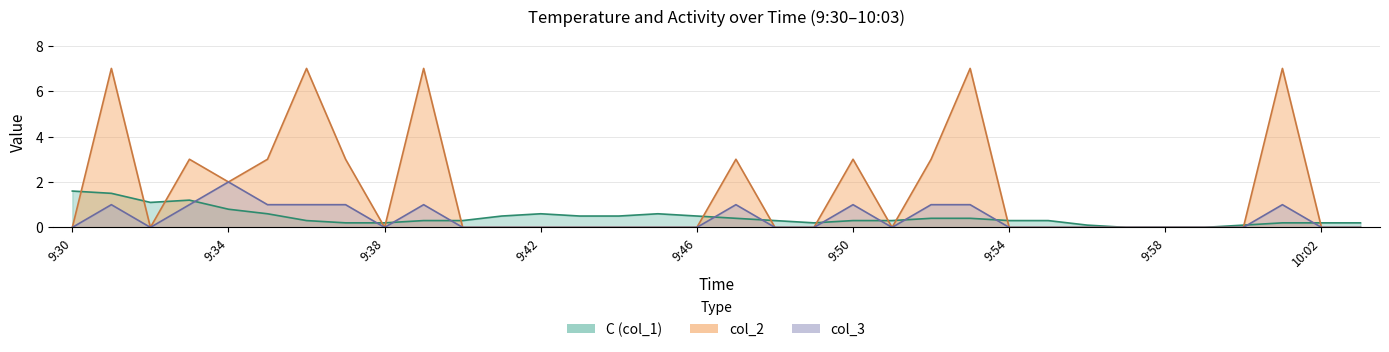

How many lines are shown in the chart?

3